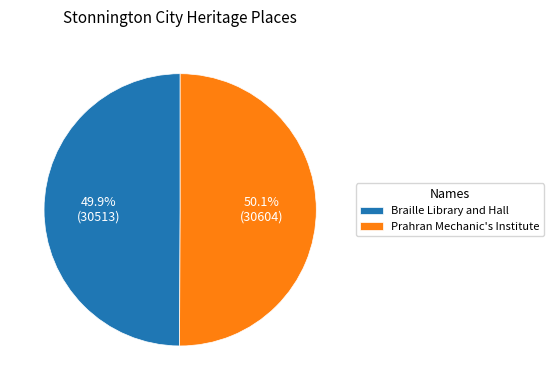

Does any single category account for the majority?

Yes